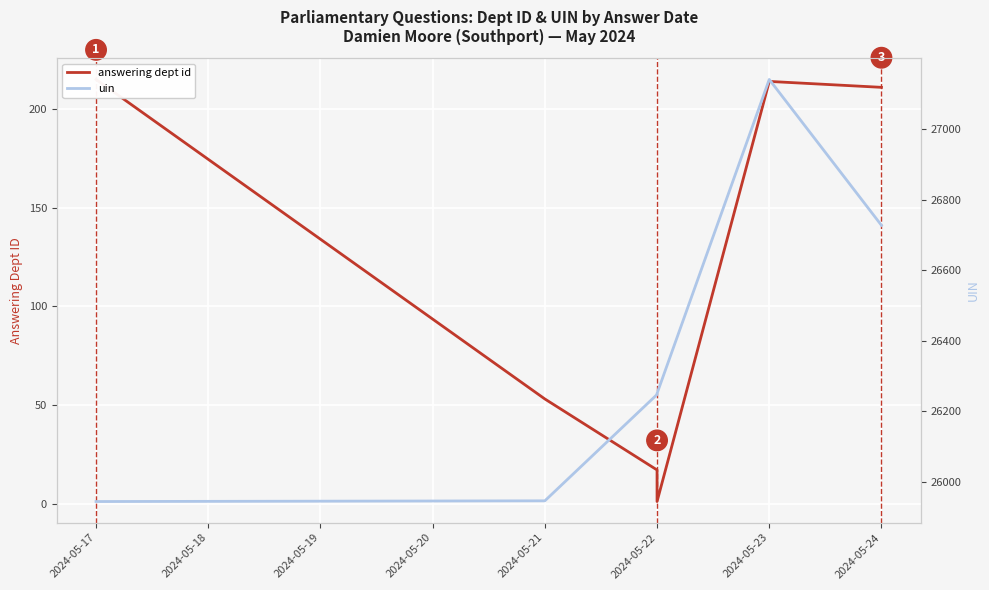

How many values in the uin series are below 26251?

3